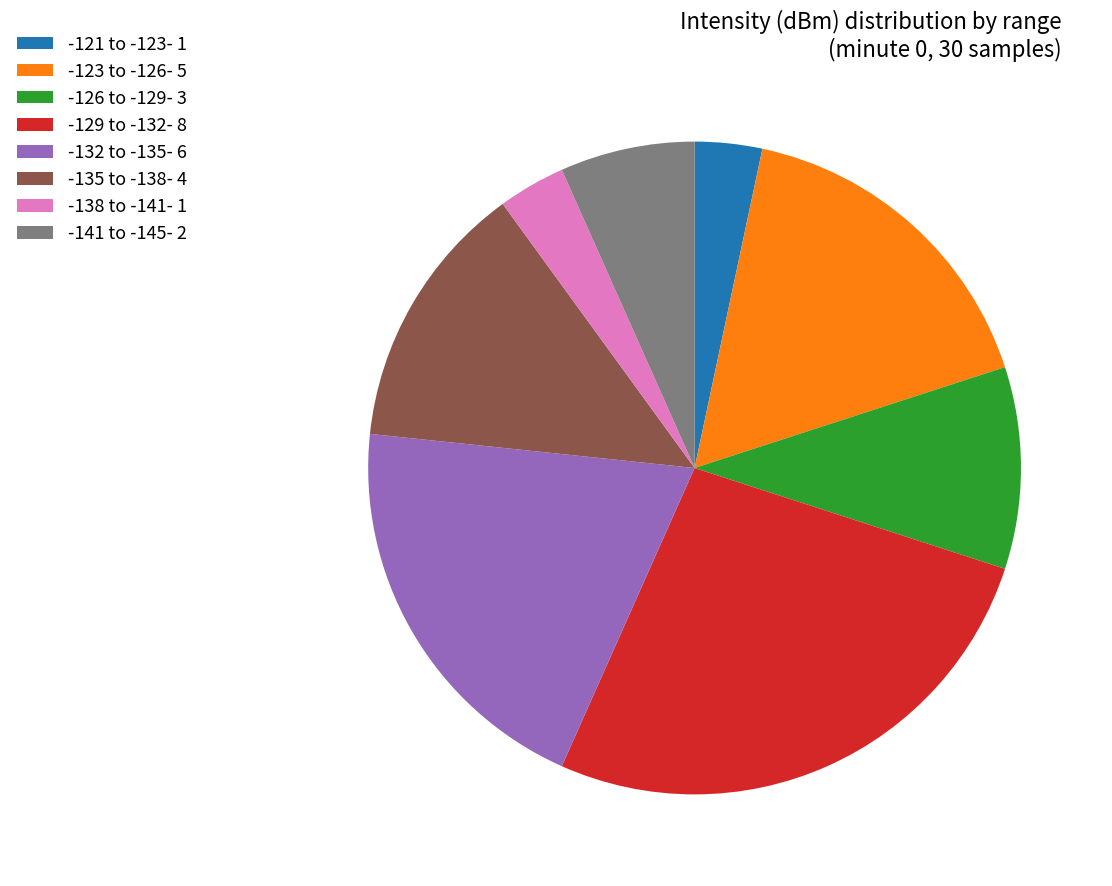

Does any single category account for the majority?

No